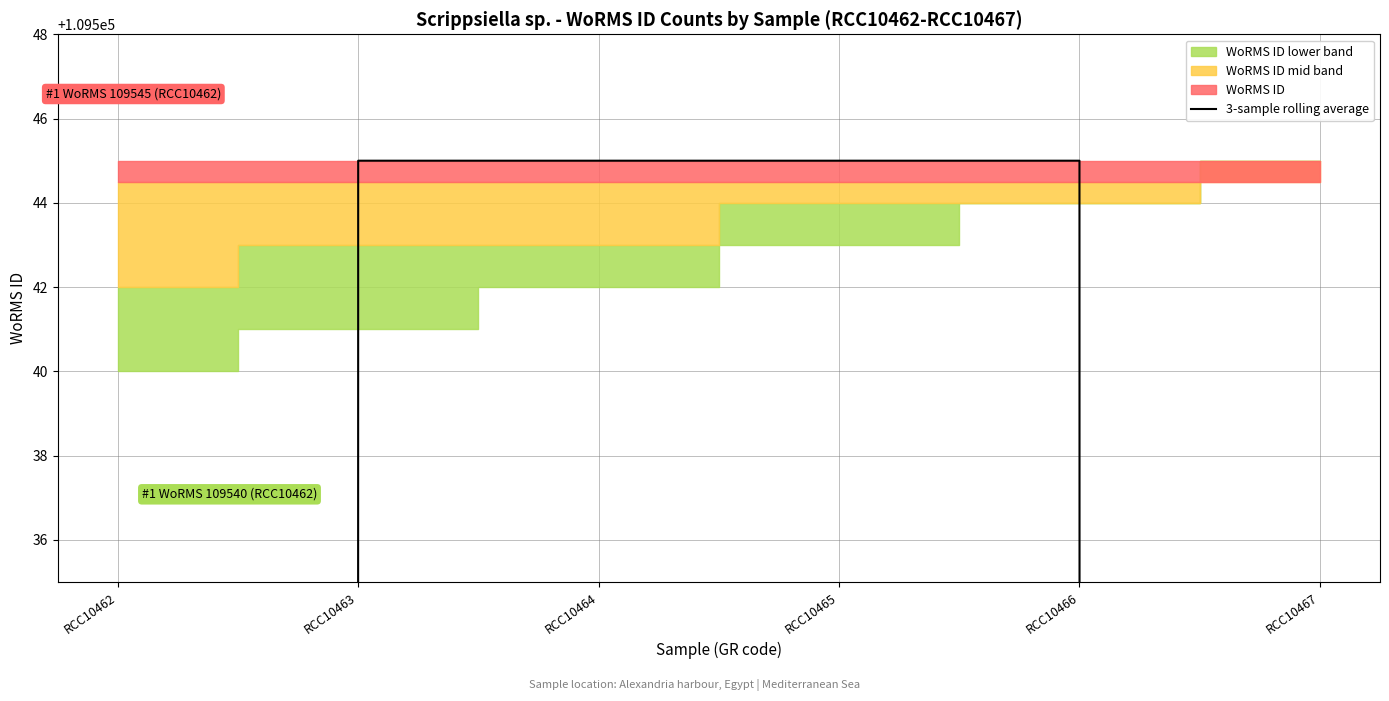

The value at RCC10466 is 163442. True or false?

False